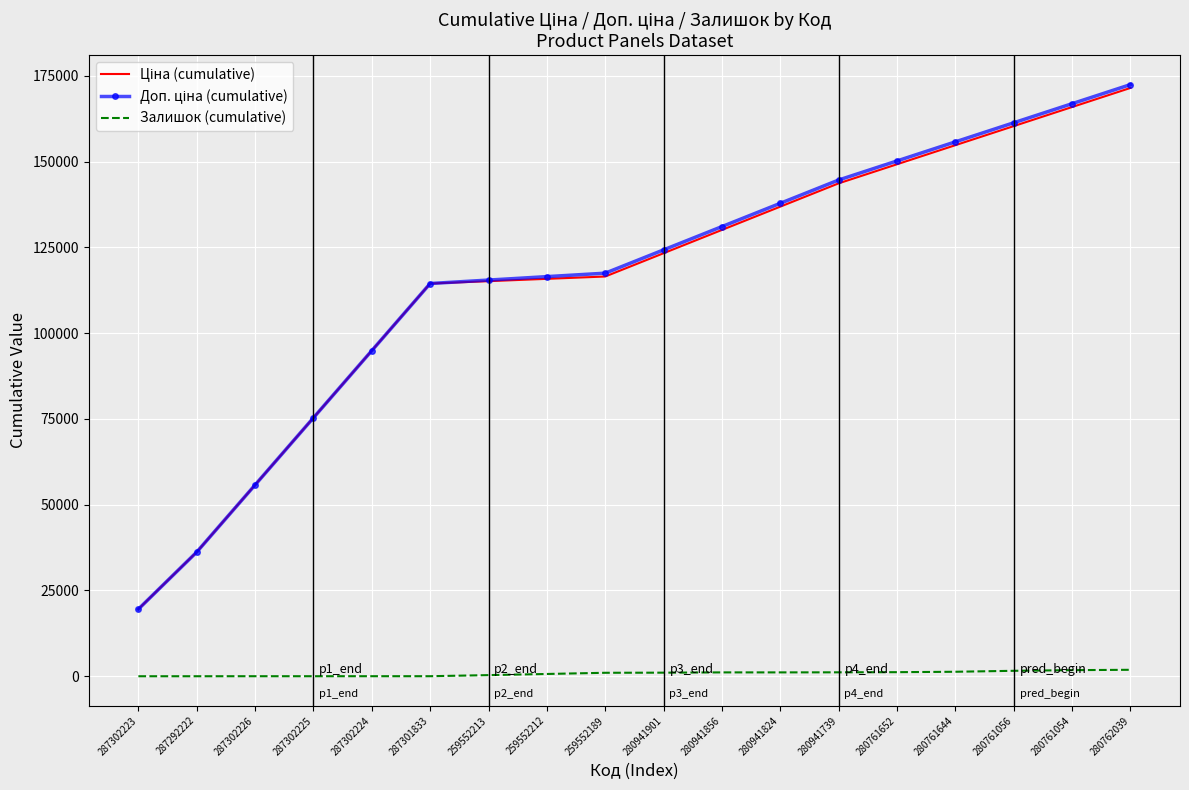

Count the number of categories in the chart.

18